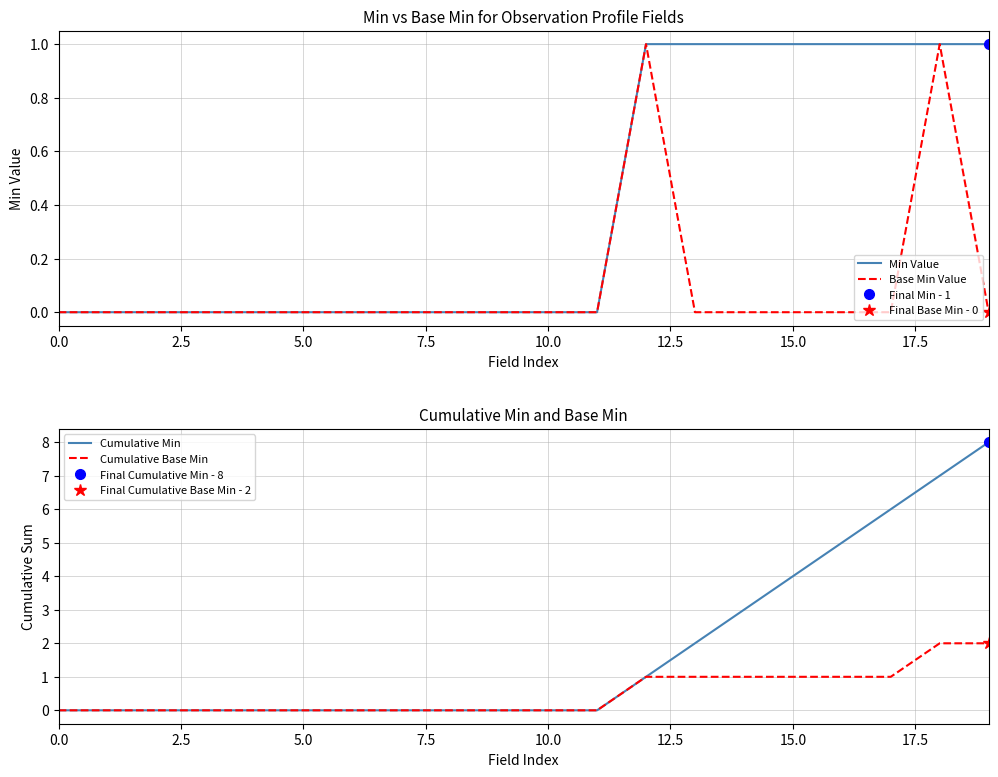

True or false: Base Min Value and Min Value cross at least once.

False